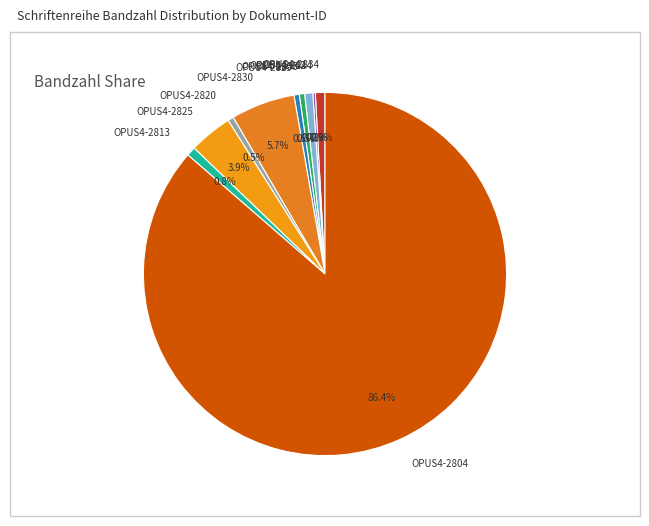

To the nearest percent, what is the difference between the largest and smallest slice percentages?

86%